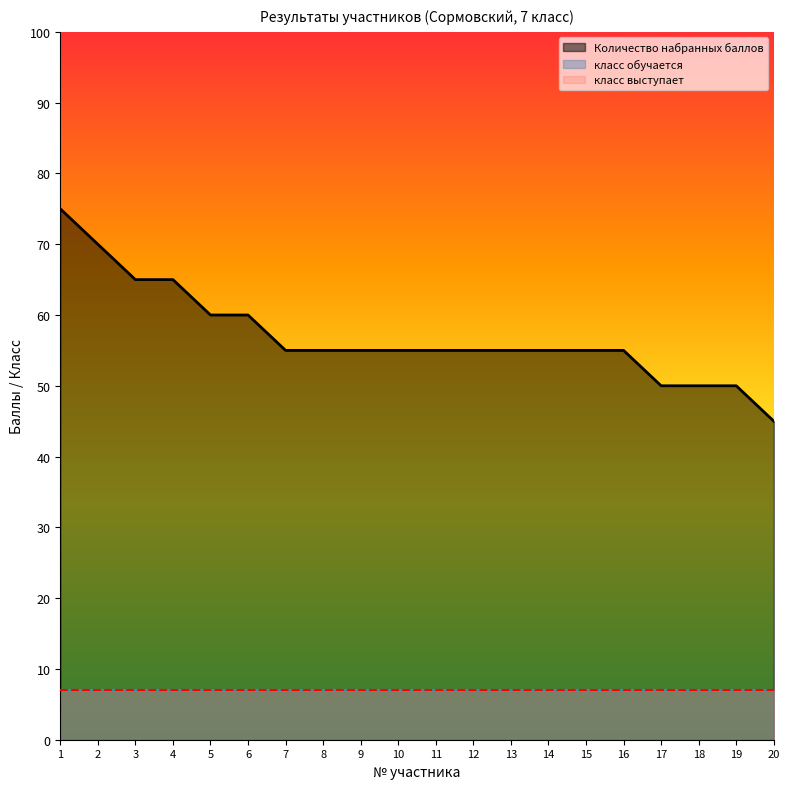

True or false: класс обучается and Количество набранных баллов intersect in this chart.

False